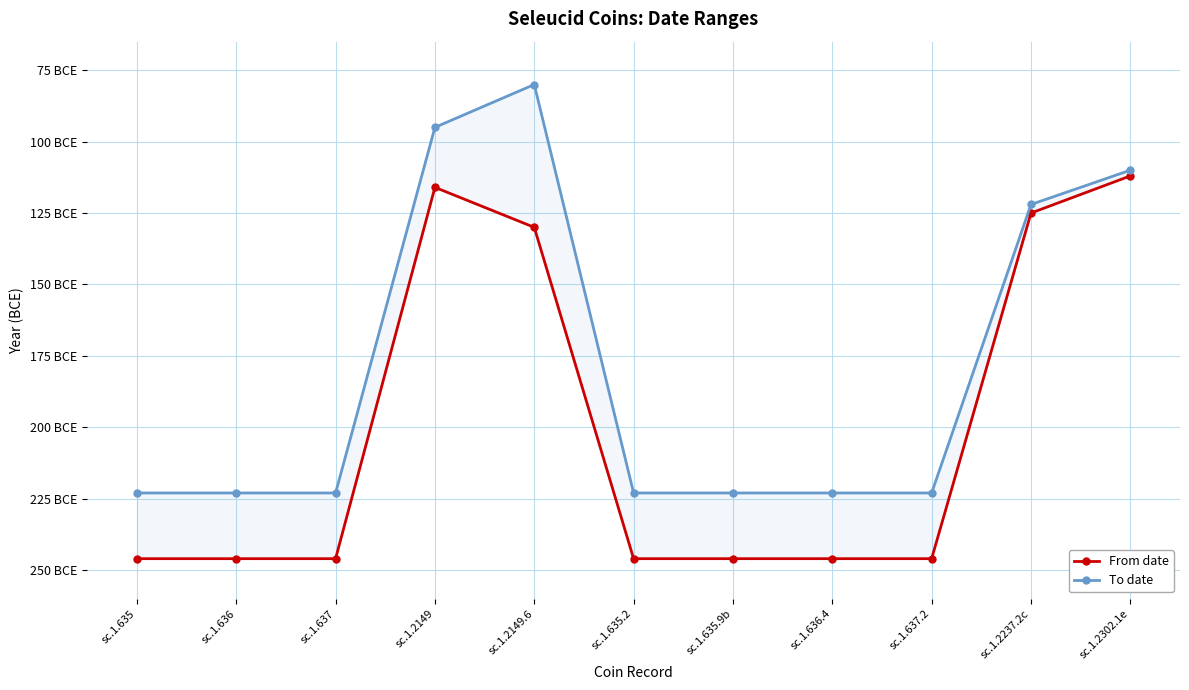

How many data points in From date are above -246?

4